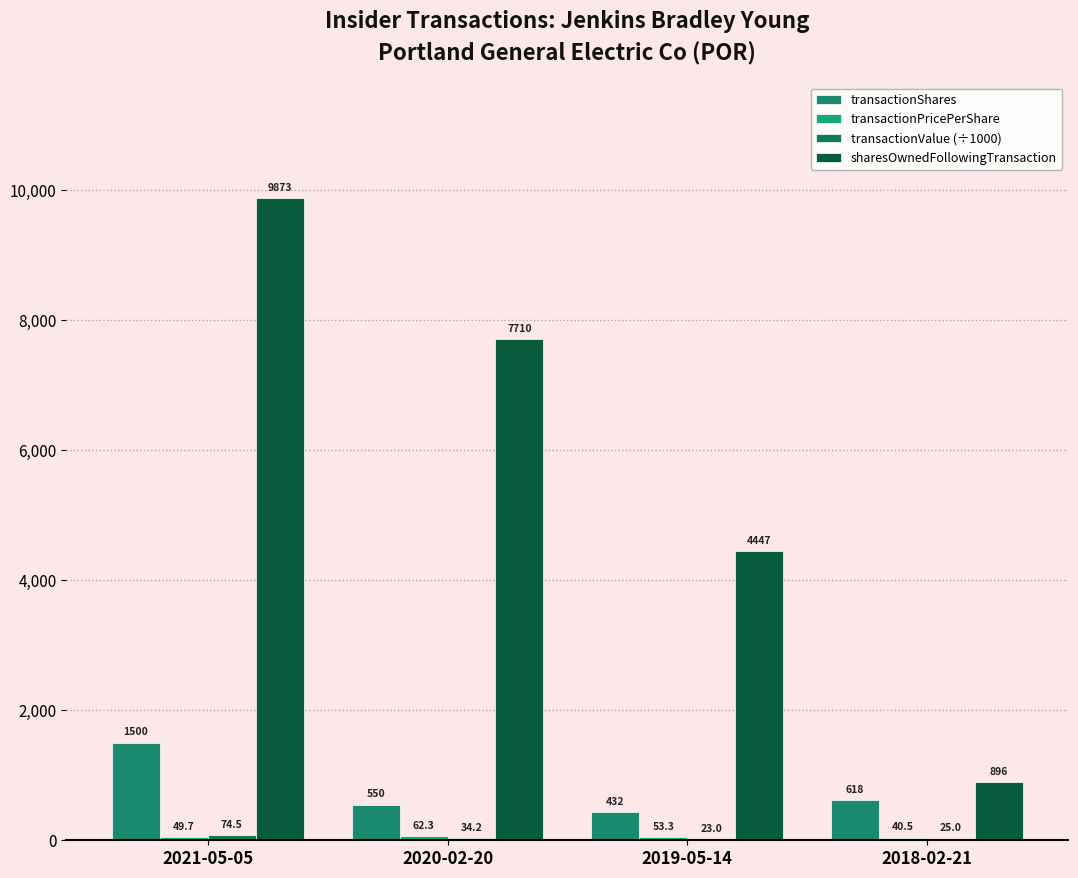

What is the label of the 4th bar from the left?

2018-02-21